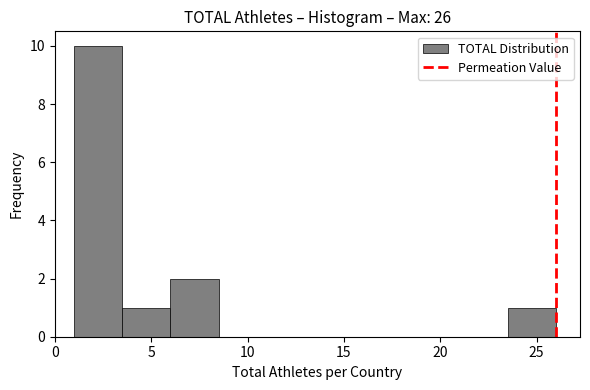

How tall is the bar that spans 6.0 to 8.5 on the x-axis? The values are not printed on the chart, so give them approximately, as read against the axis.

2